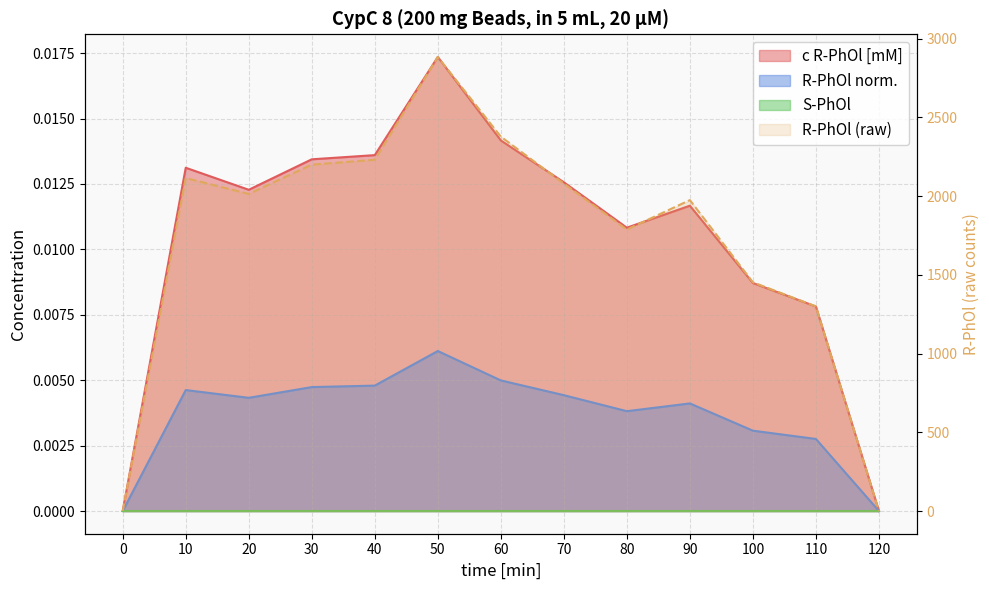

At which label does R-PhOl first exceed 2014?

10